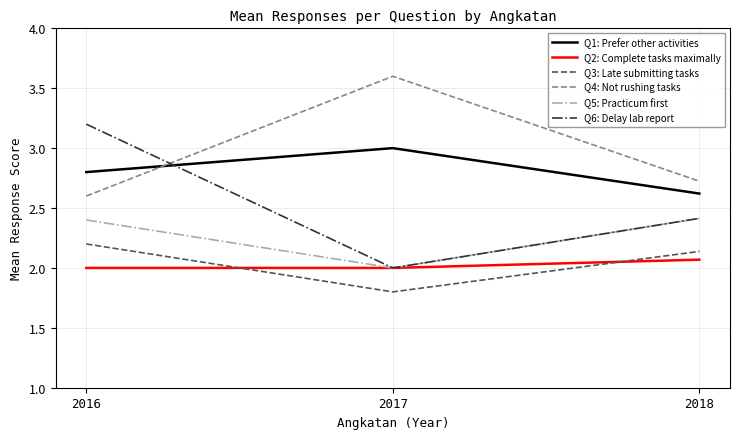

Which series changed the most between 2016 and 2018?

Q6: Delay lab report